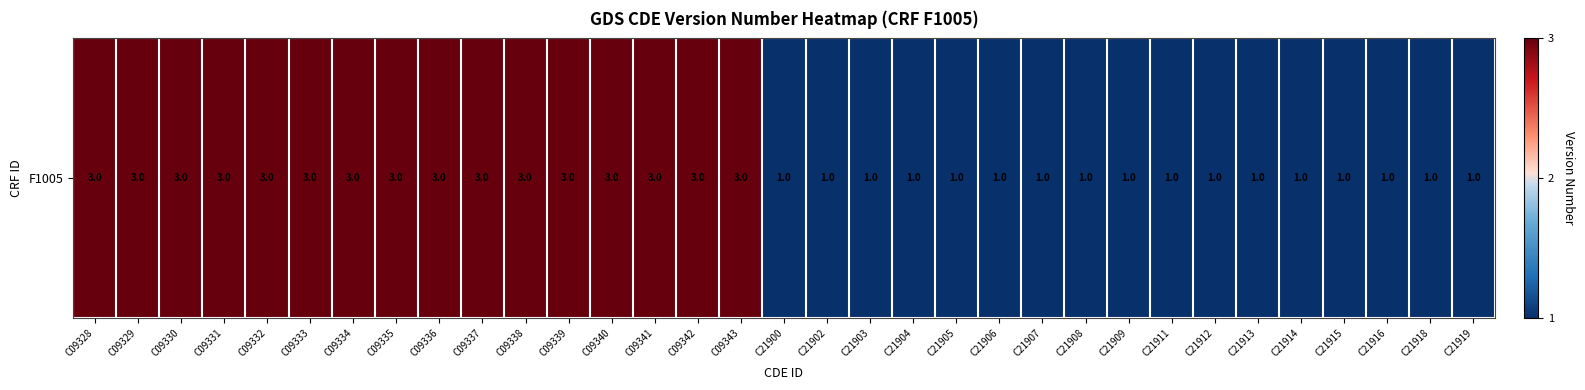

What is the maximum value shown in the chart?

3